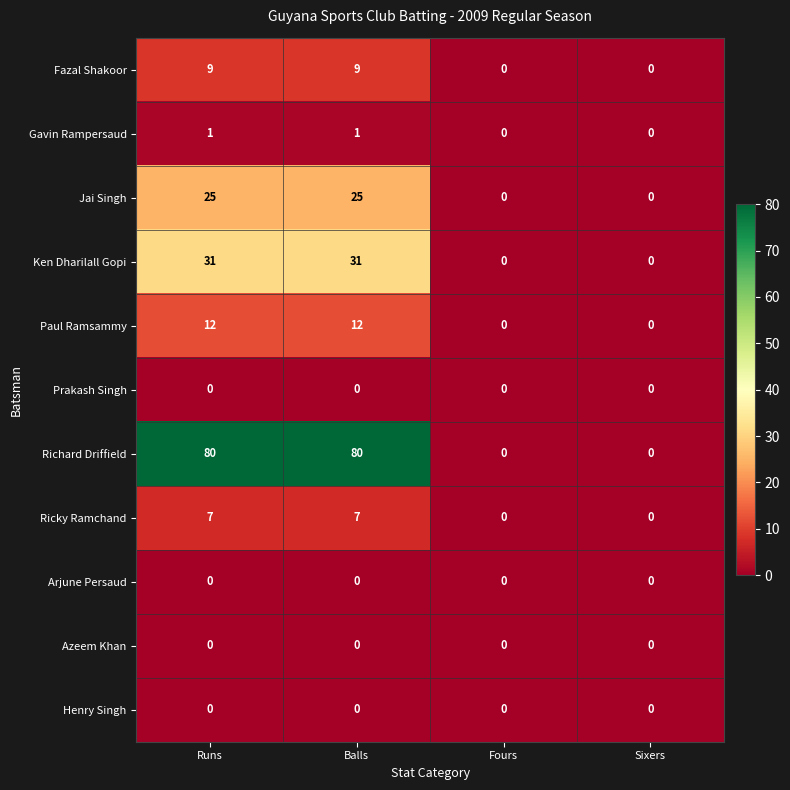

Is the value of Richard Driffield at Balls greater than the value of Paul Ramsammy at Runs?

Yes